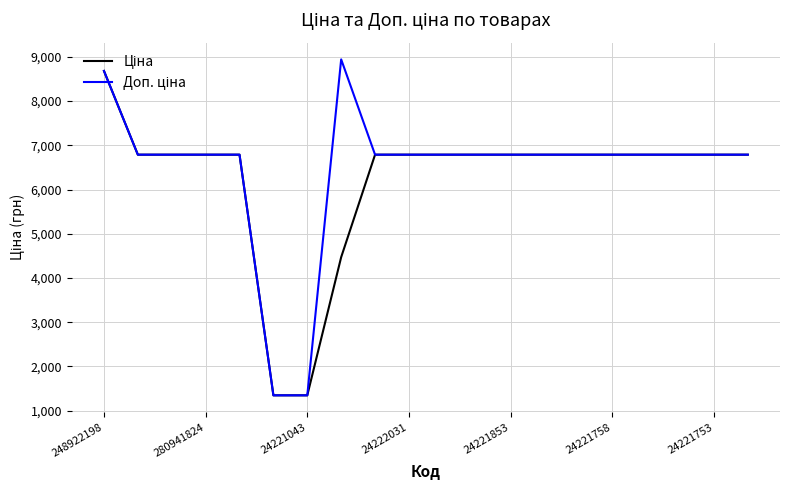

What is the smallest value displayed?

1347.9